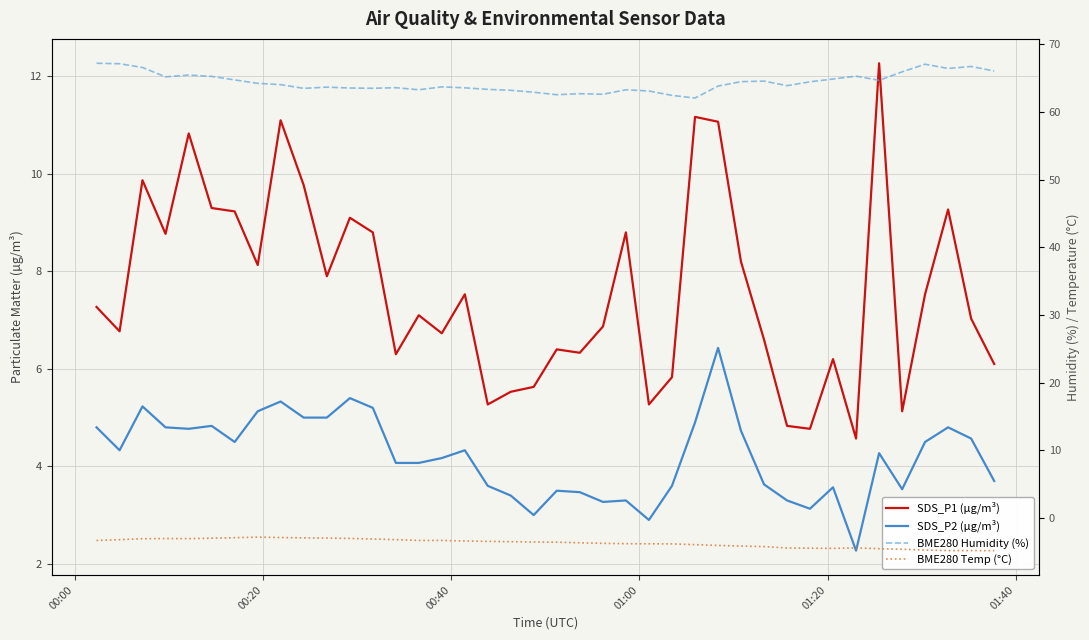

In BME280 Temp (°C), how many points are lower than both neighbors (excluding endpoints)?

2